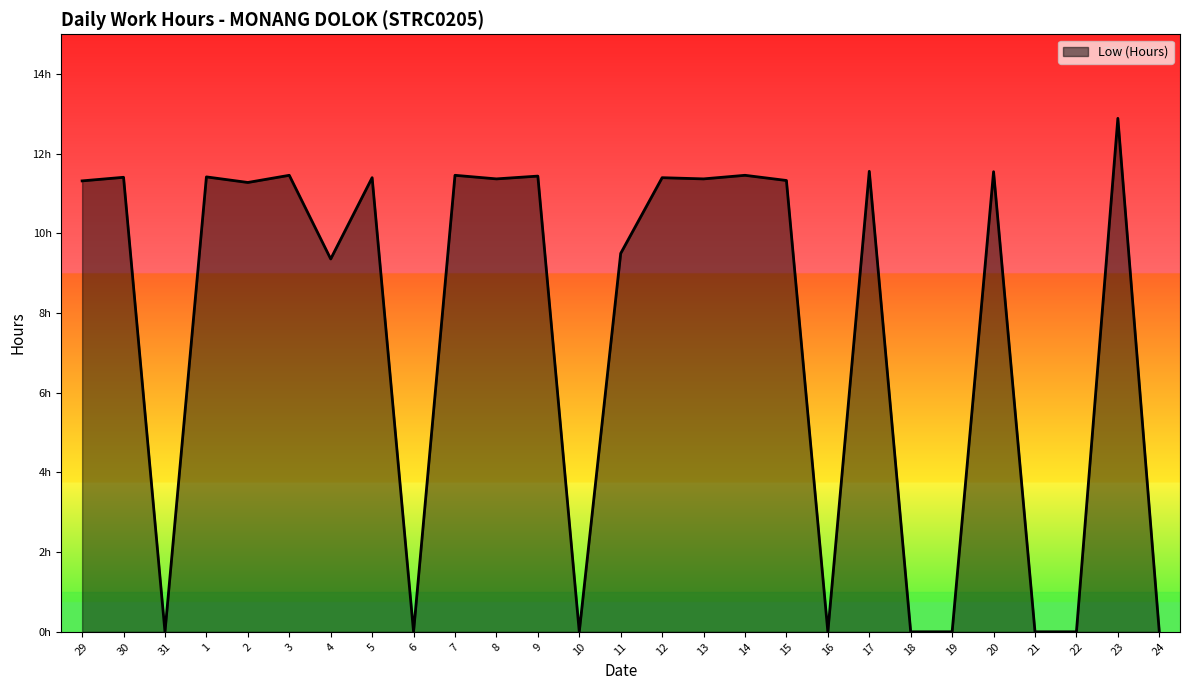

At which category does the data reach its first local peak?

30